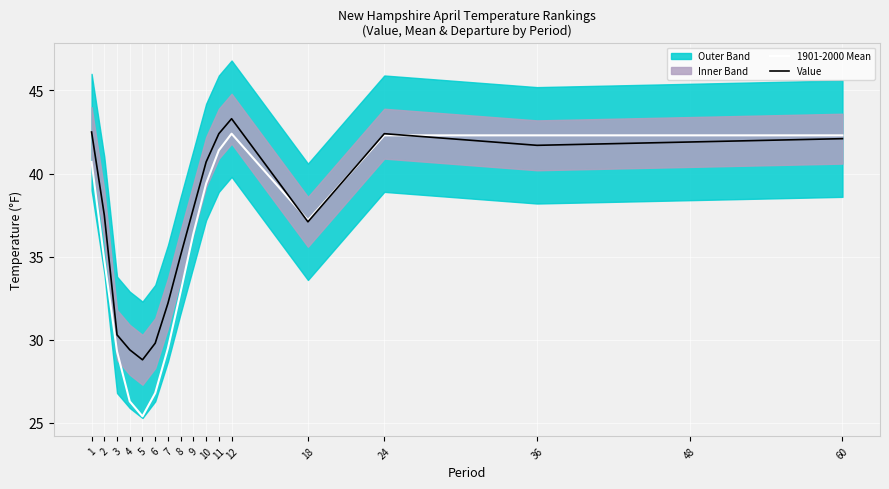

Rank the series at 1 from highest to lowest value.

Value, 1901-2000 Mean